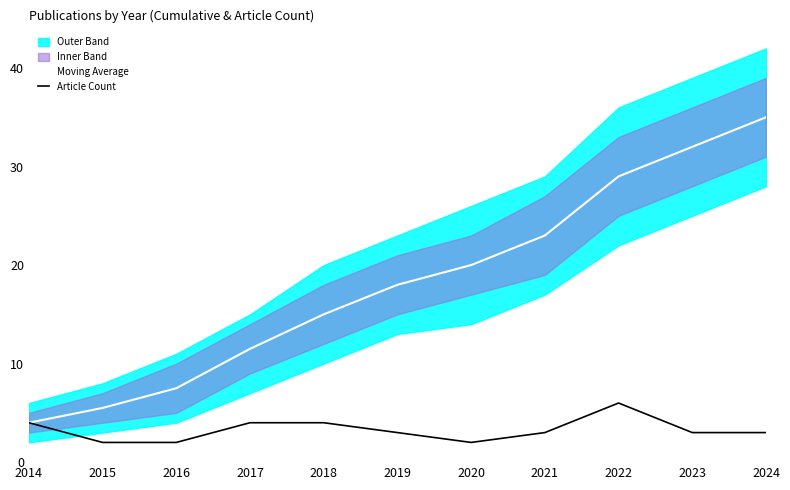

True or false: Moving Average and Article Count intersect in this chart.

False